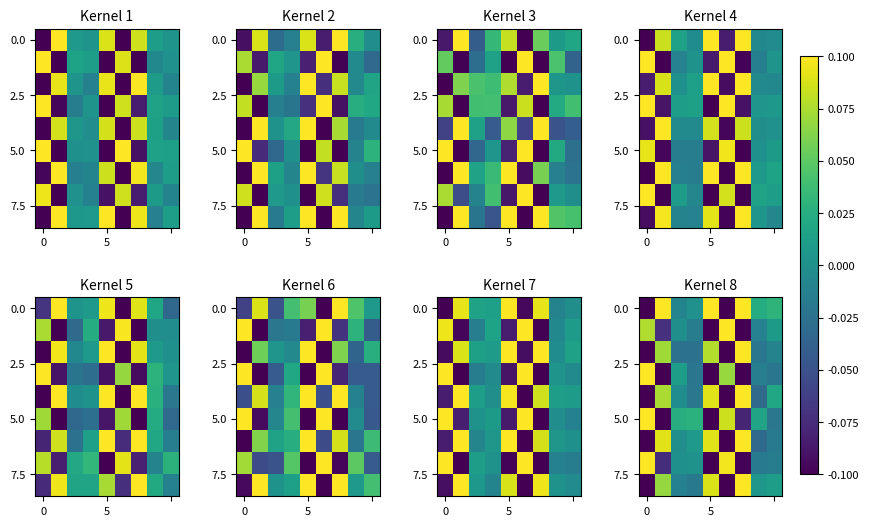

What is the spread (max minus min) of values at 6?

0.2